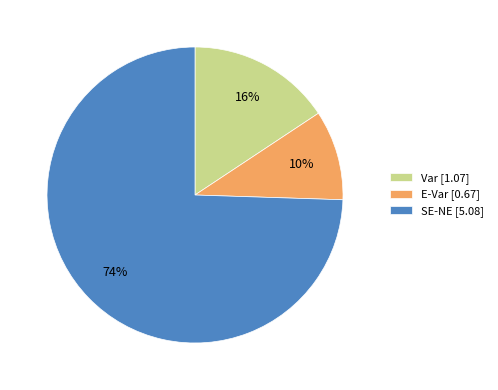

Is there a majority slice in this chart?

Yes